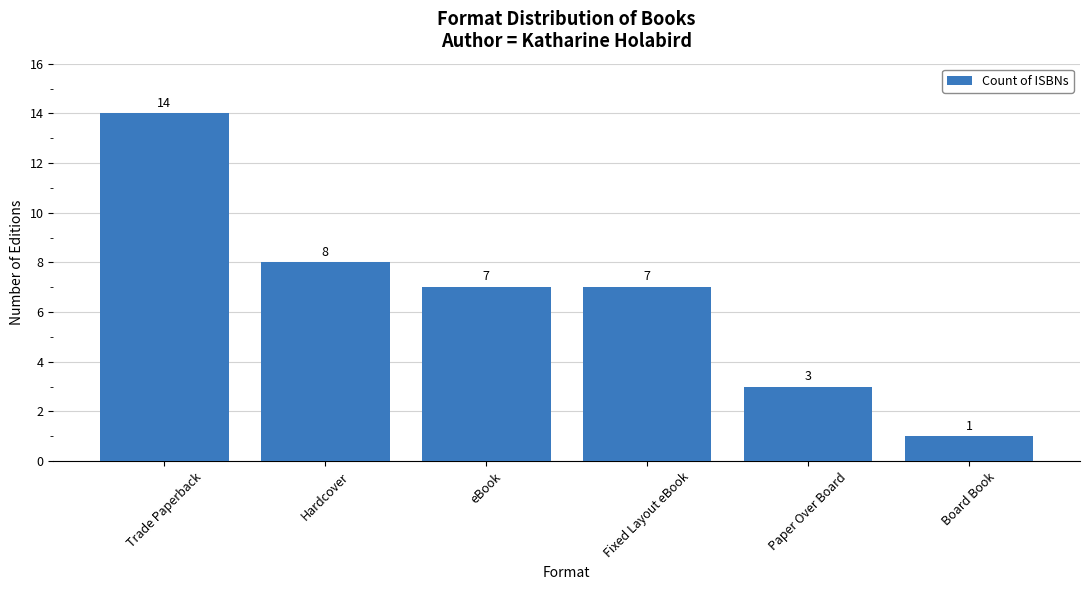

What position from the right is eBook?

4